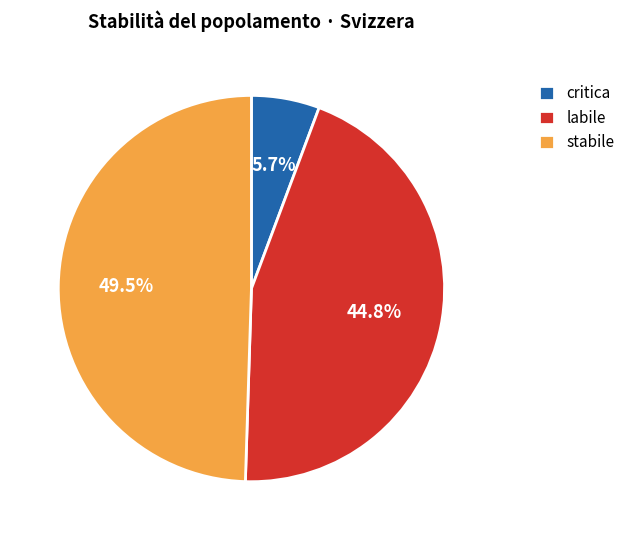

What is the largest slice in the pie chart?

stabile